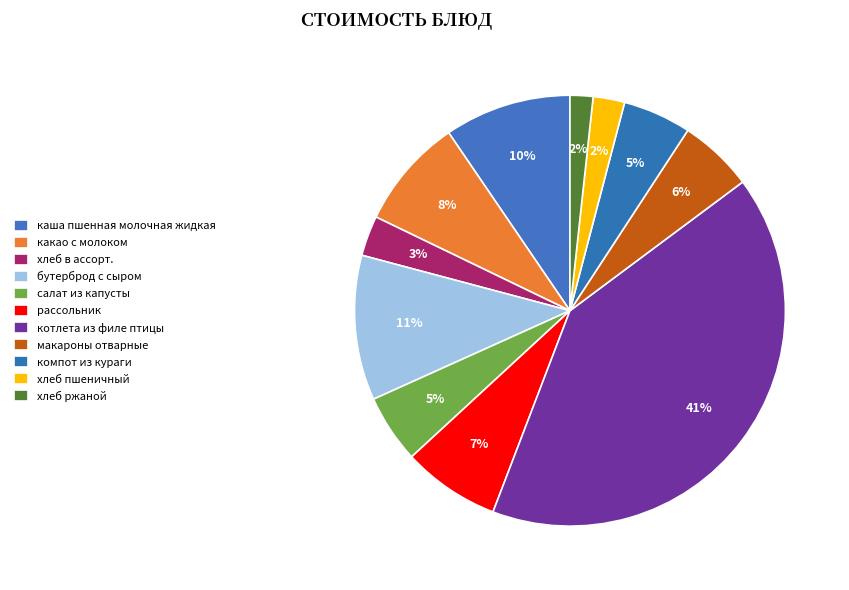

Does хлеб ржаной represent more than half of the total?

No